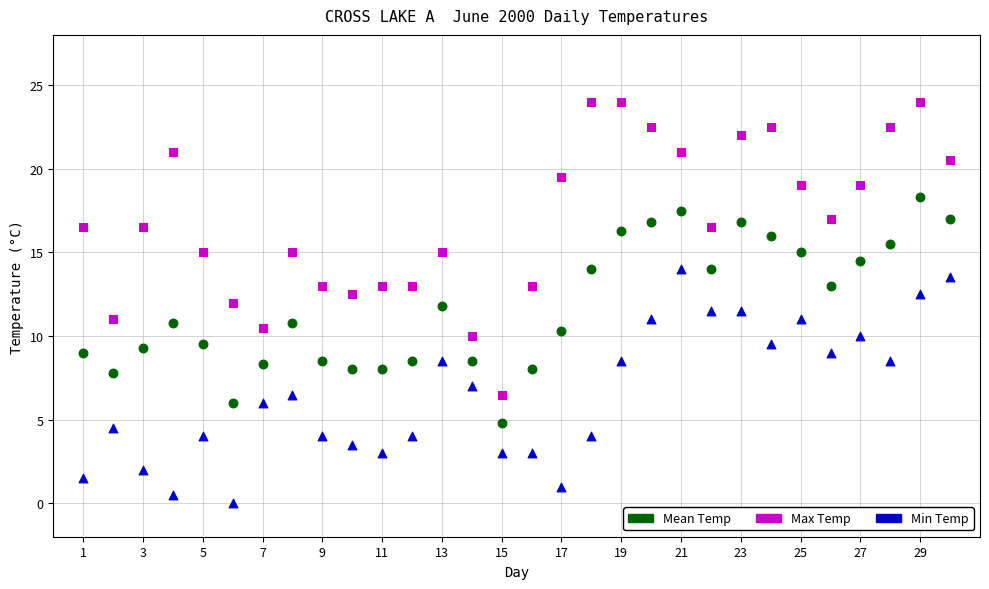

Across all data points, what is the range of X values (max minus min)?

29.0